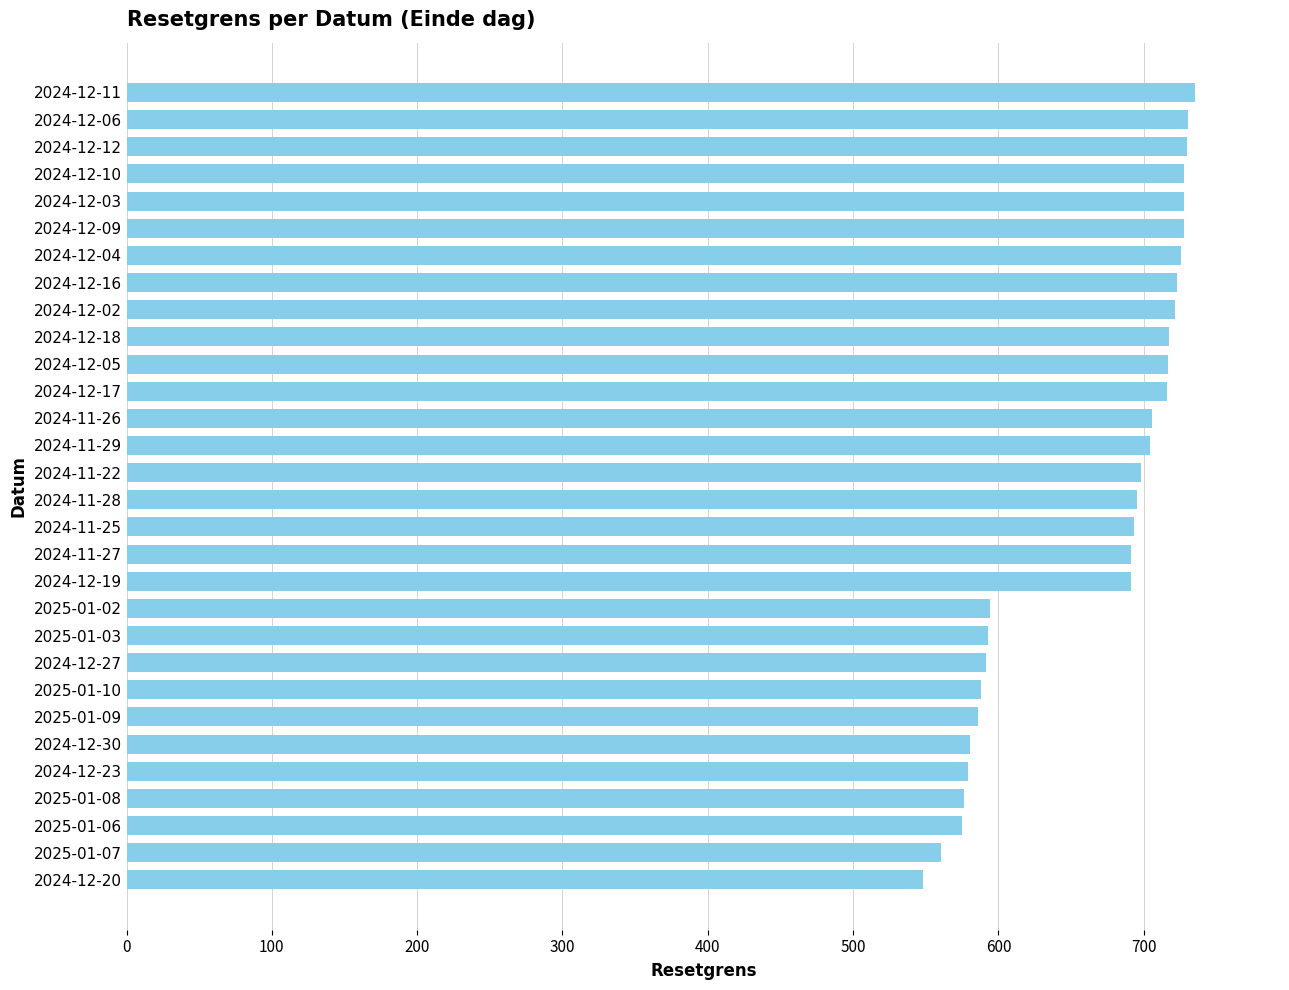

Between 2025-01-10 and 2024-12-11, which is larger?

2024-12-11